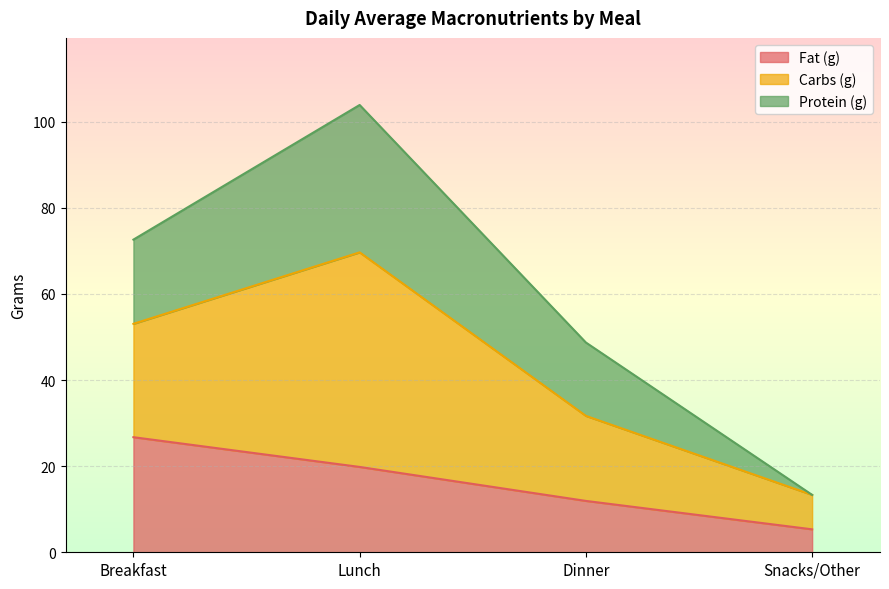

What is the approximate value of Fat (g) at Breakfast?

26.7